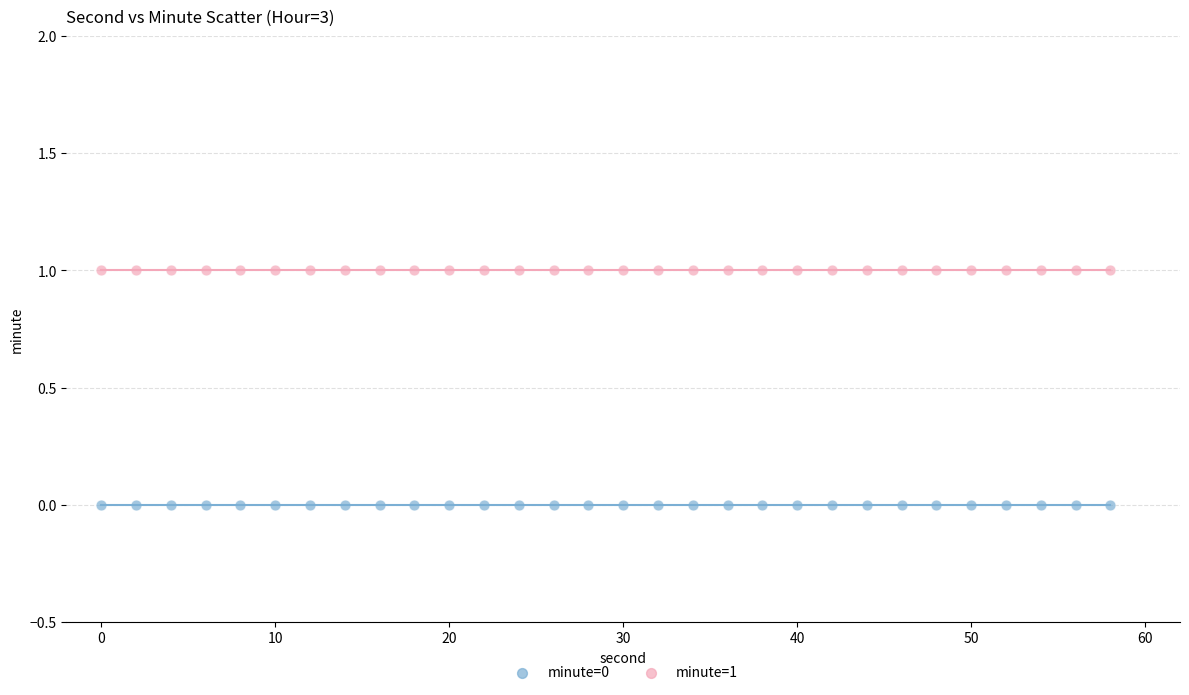

Which series reaches the maximum Y coordinate?

minute=1